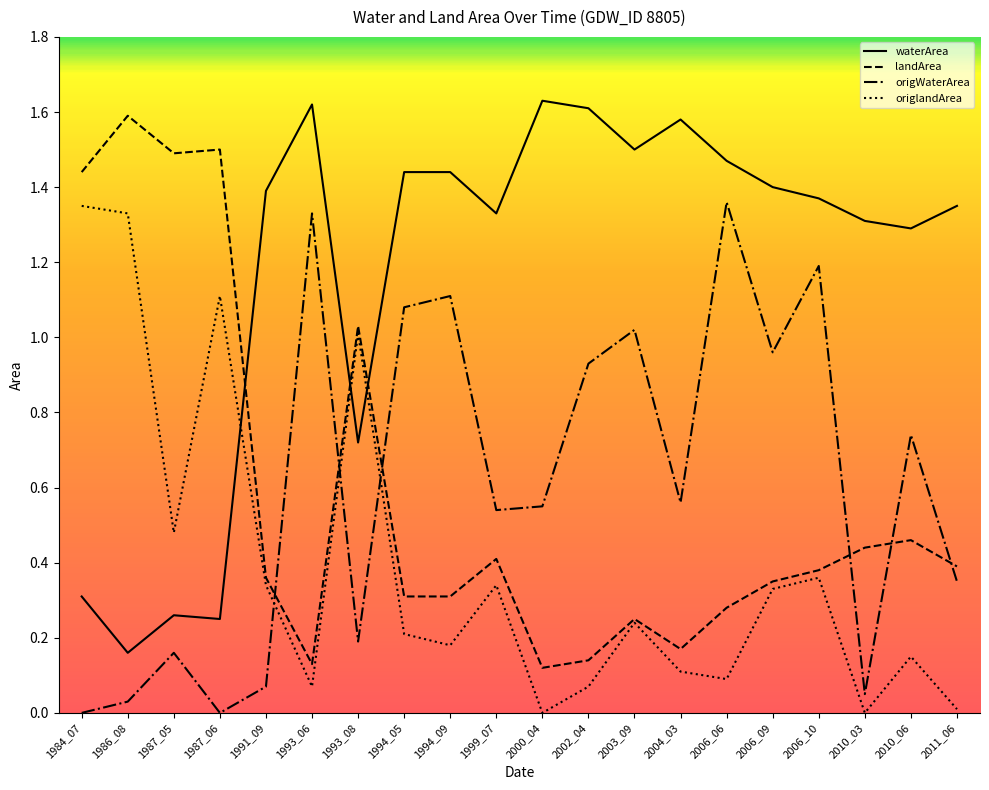

How many times do landArea and origWaterArea cross each other?

6